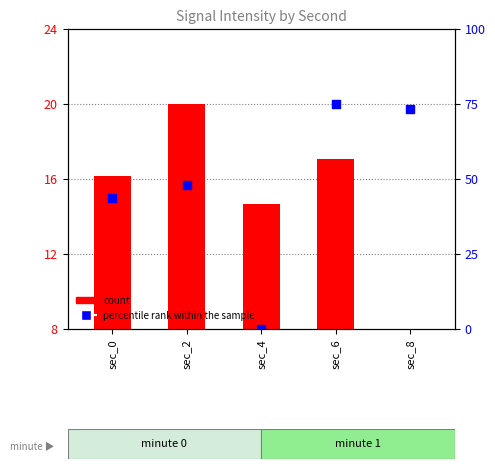

Which series contains the lowest Y value?

count